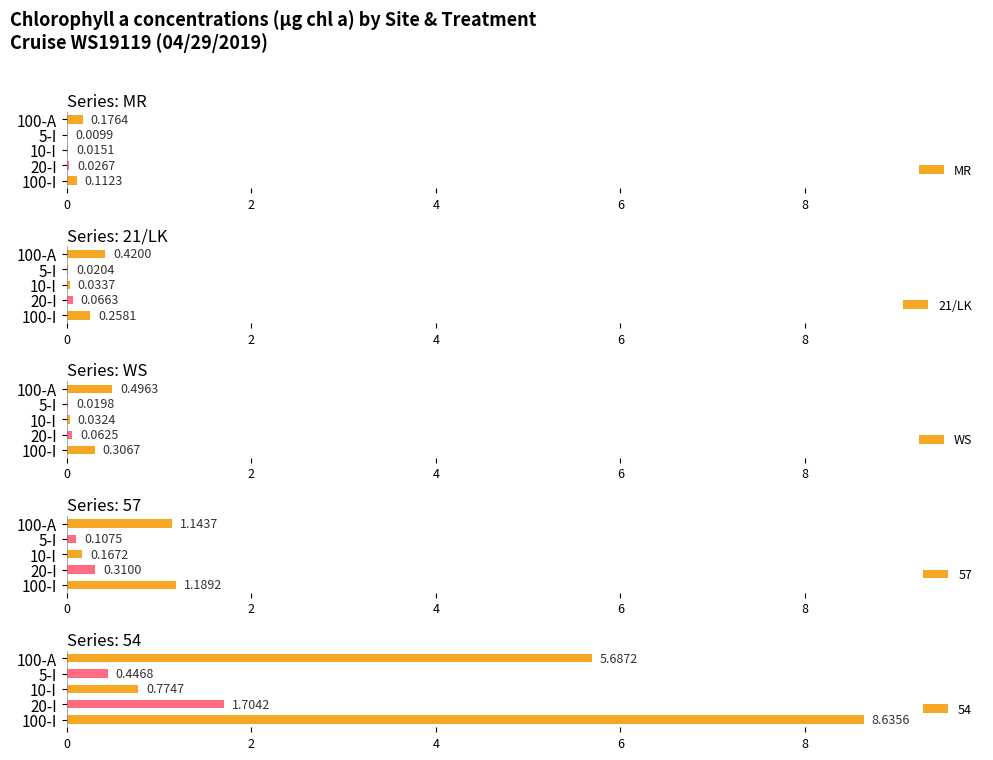

What is the sum of all MR values?

0.3